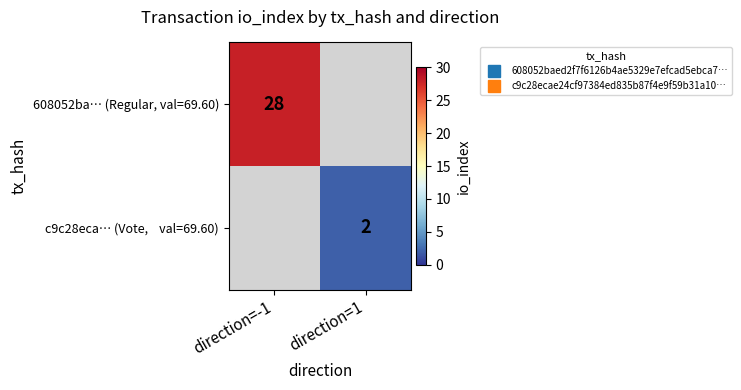

What is the highest value of the 608052ba… (Regular, val=69.60) series?

28.0